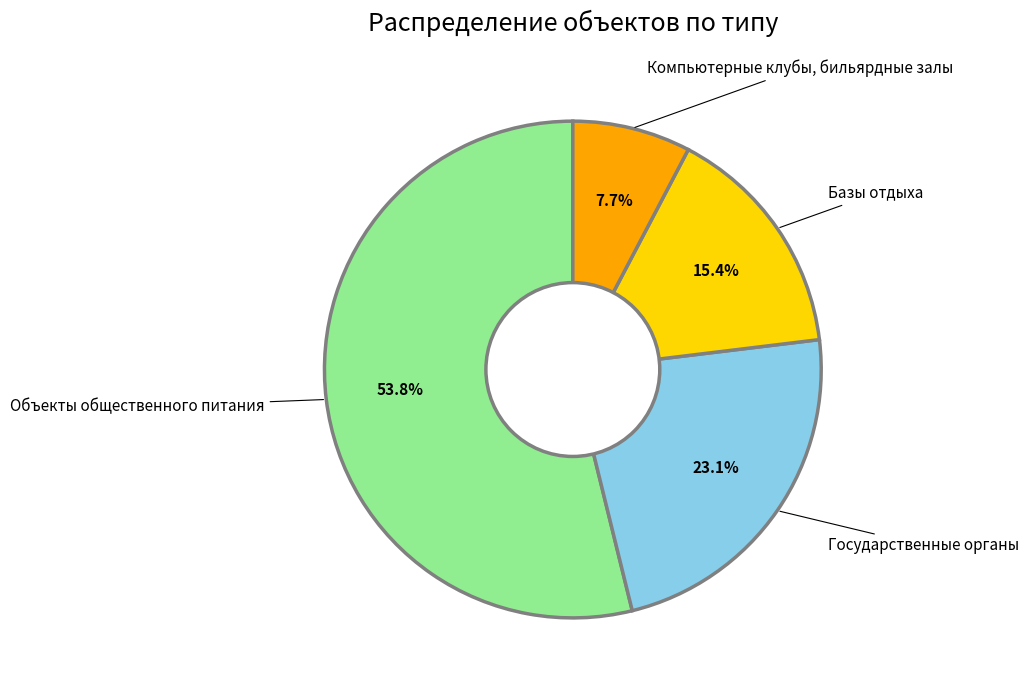

How many segments does this pie chart have?

4